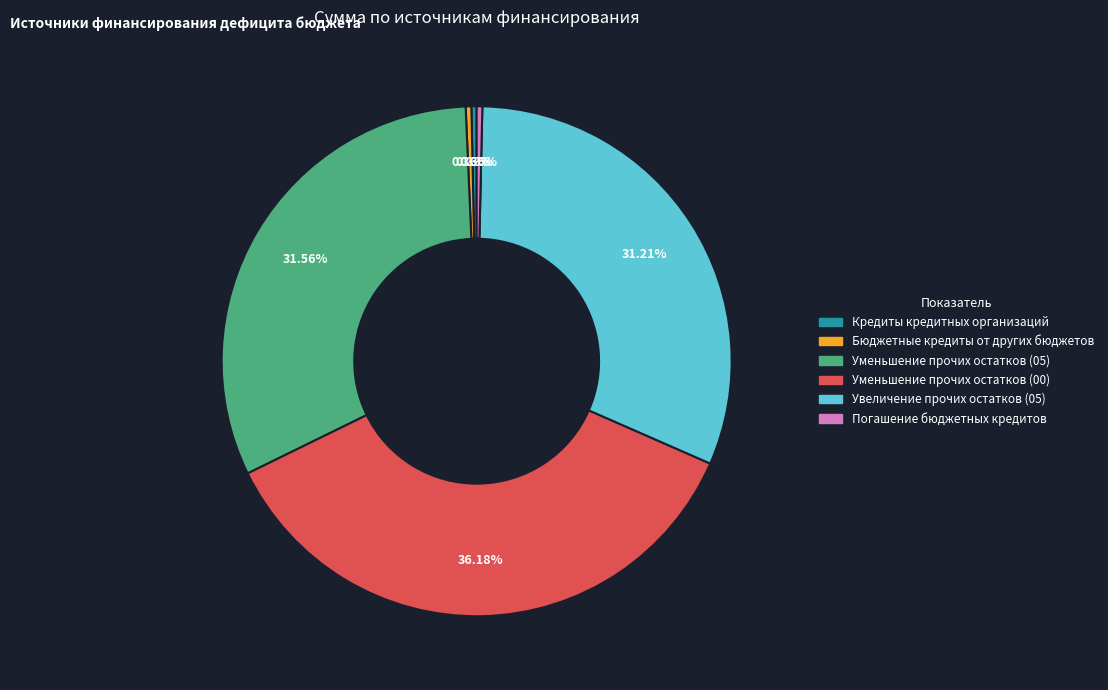

Does any single category account for the majority?

No